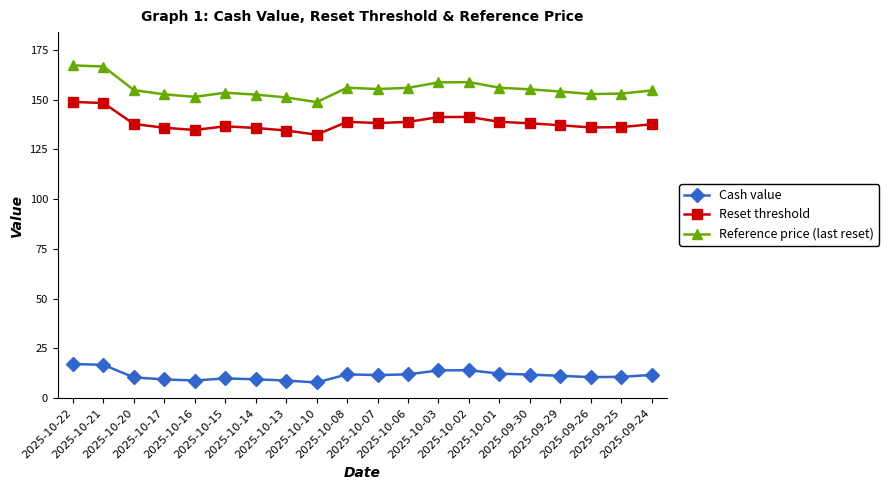

True or false: Reference price (last reset) and Reset threshold intersect in this chart.

False